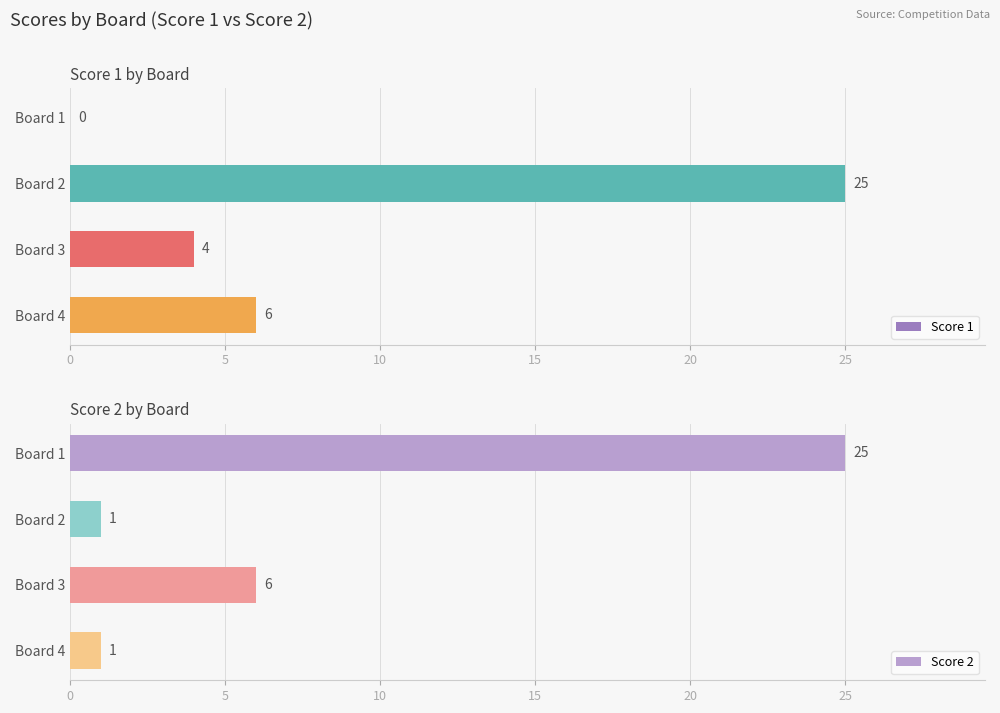

Which series has the largest total across all categories?

Score 1